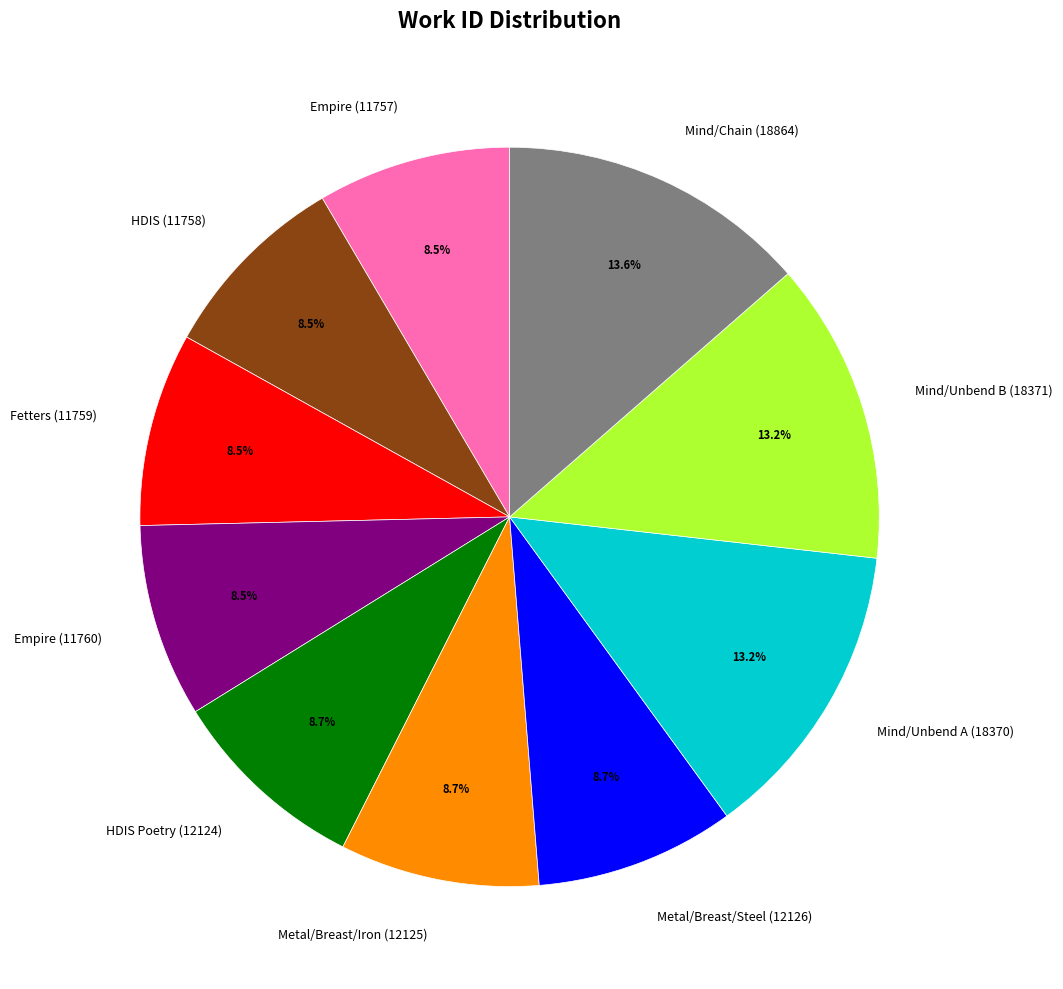

Is it true that Fetters (11759) is 2% of the pie?

False